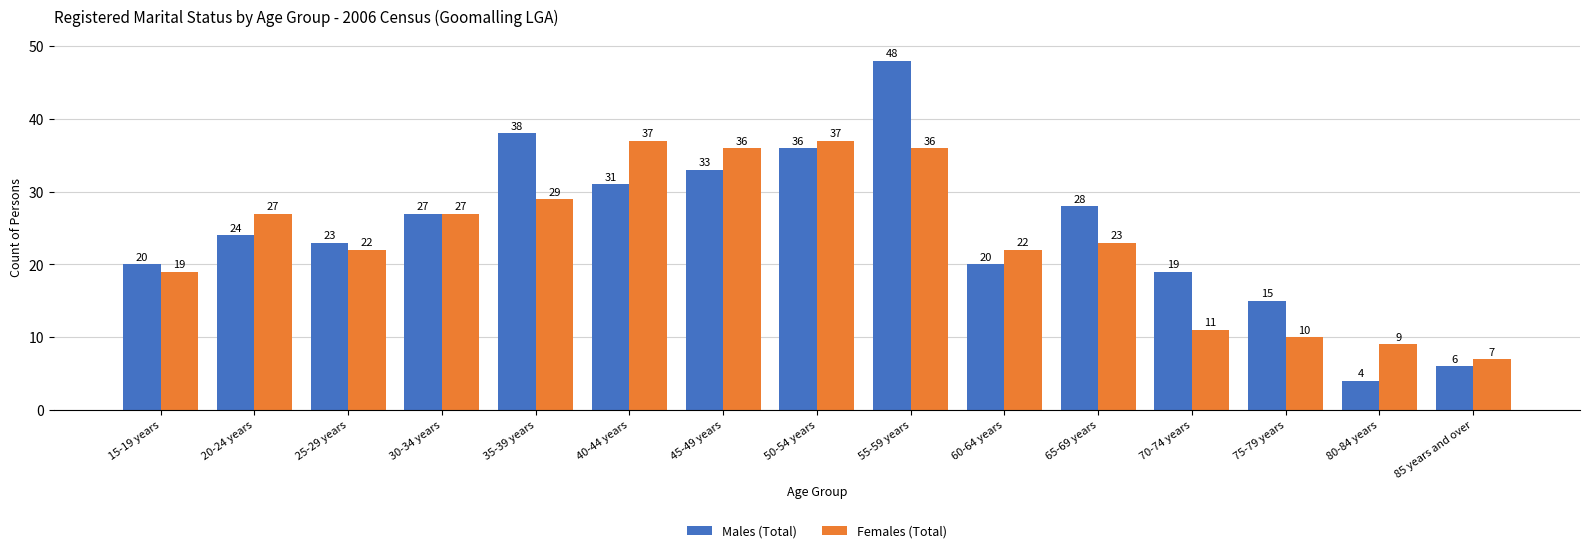

What is the difference between the maximum and minimum values in the Males (Total) series?

44